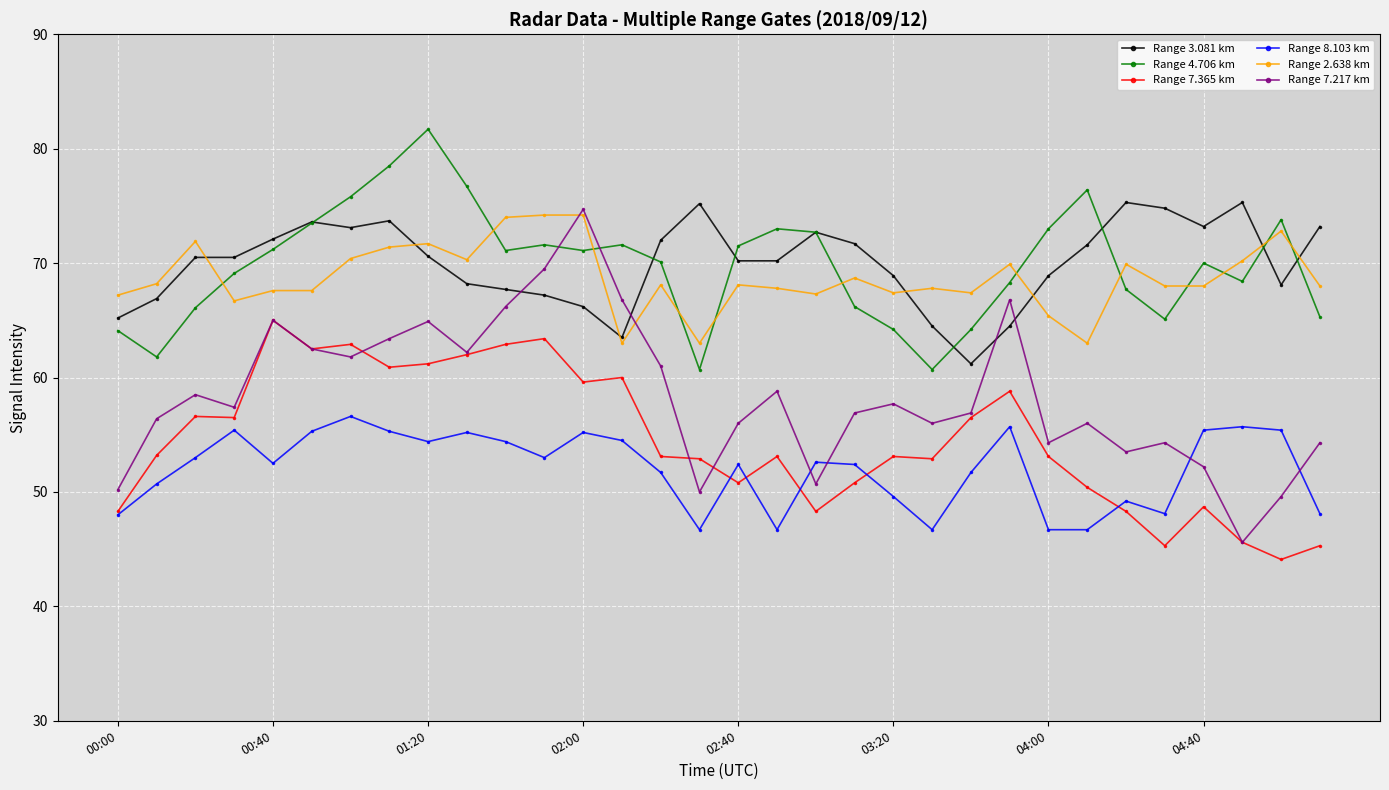

True or false: Range 3.081 km and Range 7.365 km intersect in this chart.

False